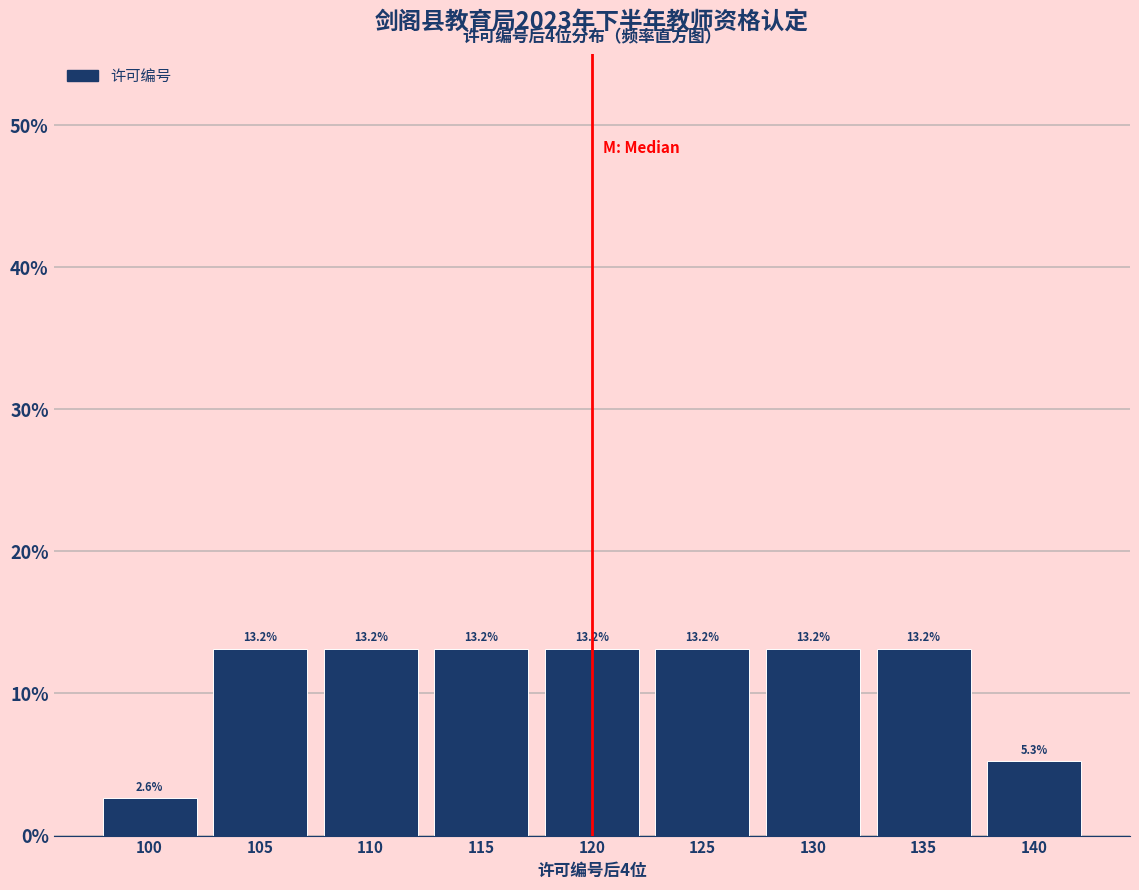

Reading left to right, list all the values displayed in this chart.

100=2.6	105=13.2	110=13.2	115=13.2	120=13.2	125=13.2	130=13.2	135=13.2	140=5.3